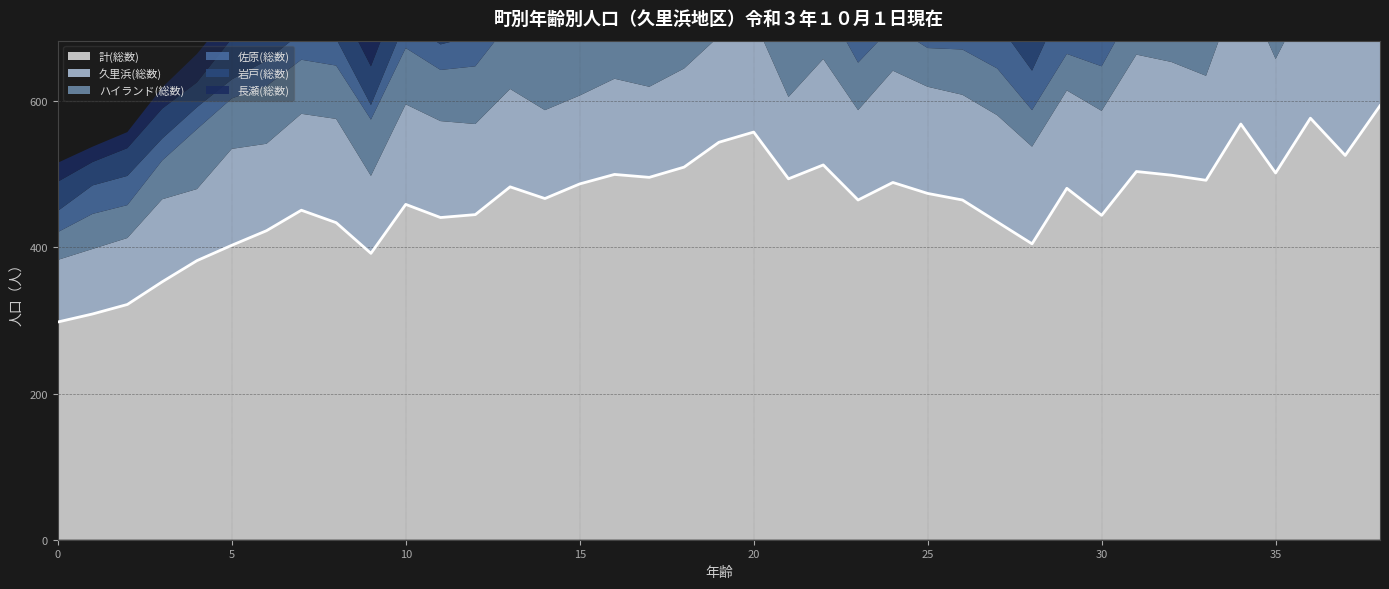

What is the value of the 長瀬(総数) point at the 30th from the left?

25